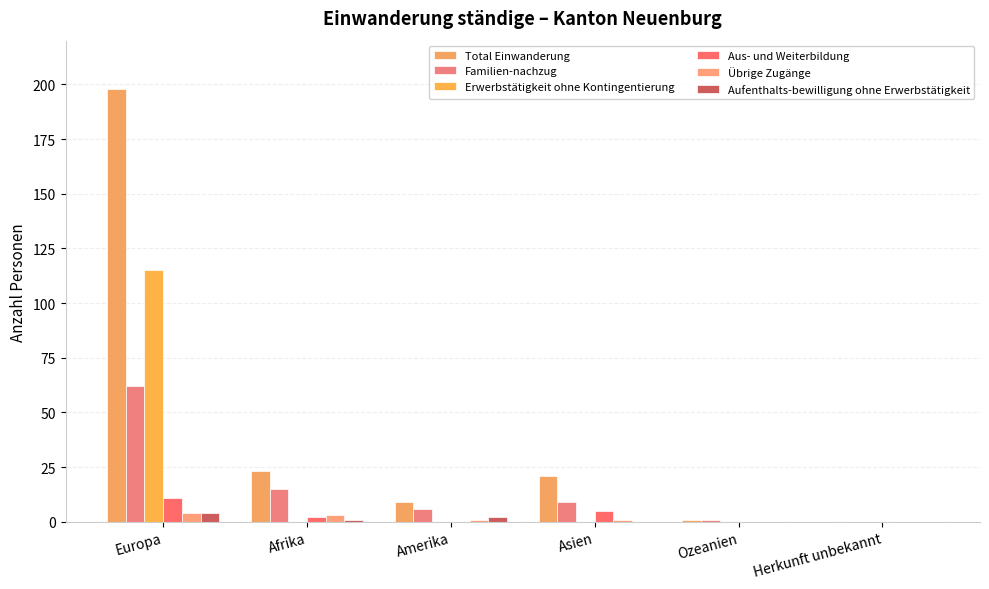

What is the label of the 3rd bar from the right?

Asien